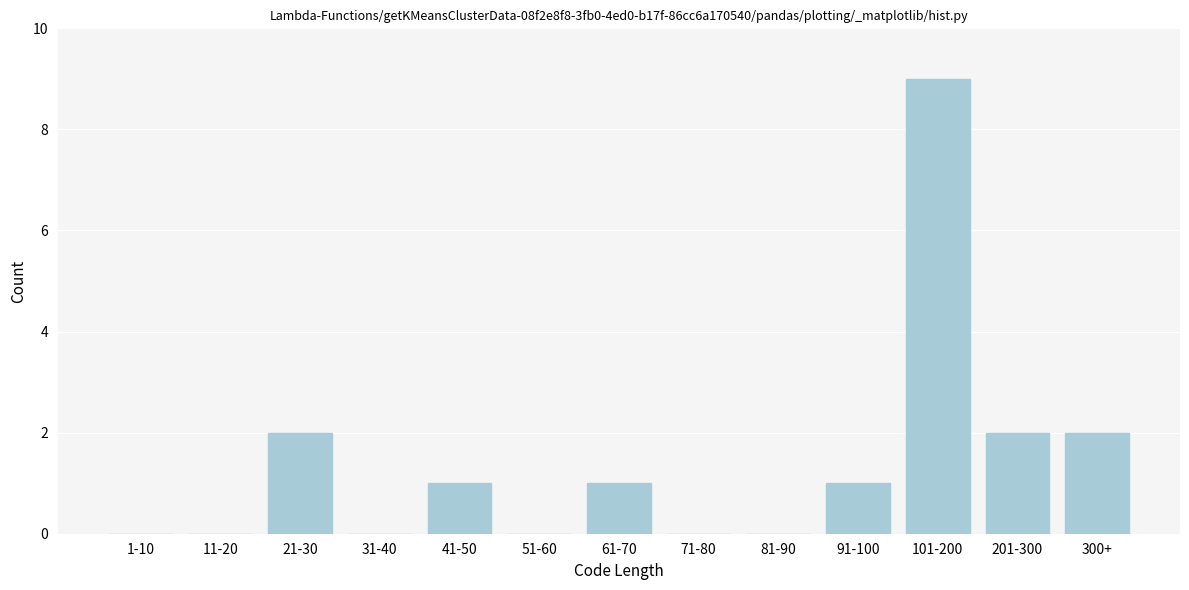

Reading right to left, transcribe all the data shown in this chart.

300+=2	201-300=2	101-200=9	91-100=1	81-90=0	71-80=0	61-70=1	51-60=0	41-50=1	31-40=0	21-30=2	11-20=0	1-10=0